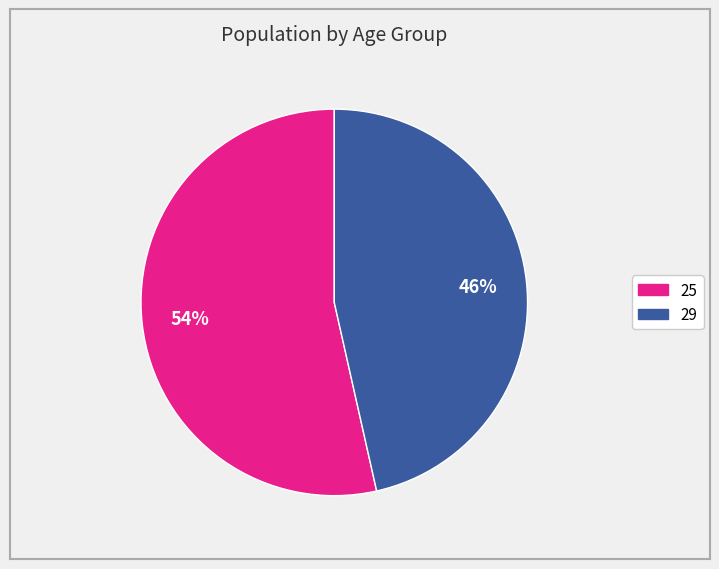

Rank the categories by value from highest to lowest.

25, 29